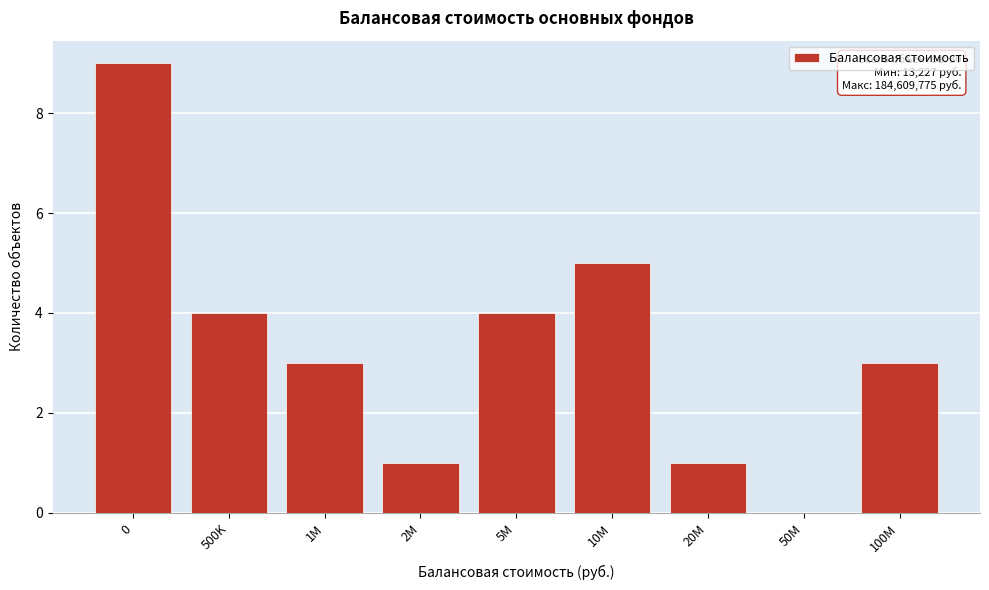

Reading left to right, what are all the values shown in this chart?

0=9	500K=4	1M=3	2M=1	5M=4	10M=5	20M=1	50M=0	100M=3